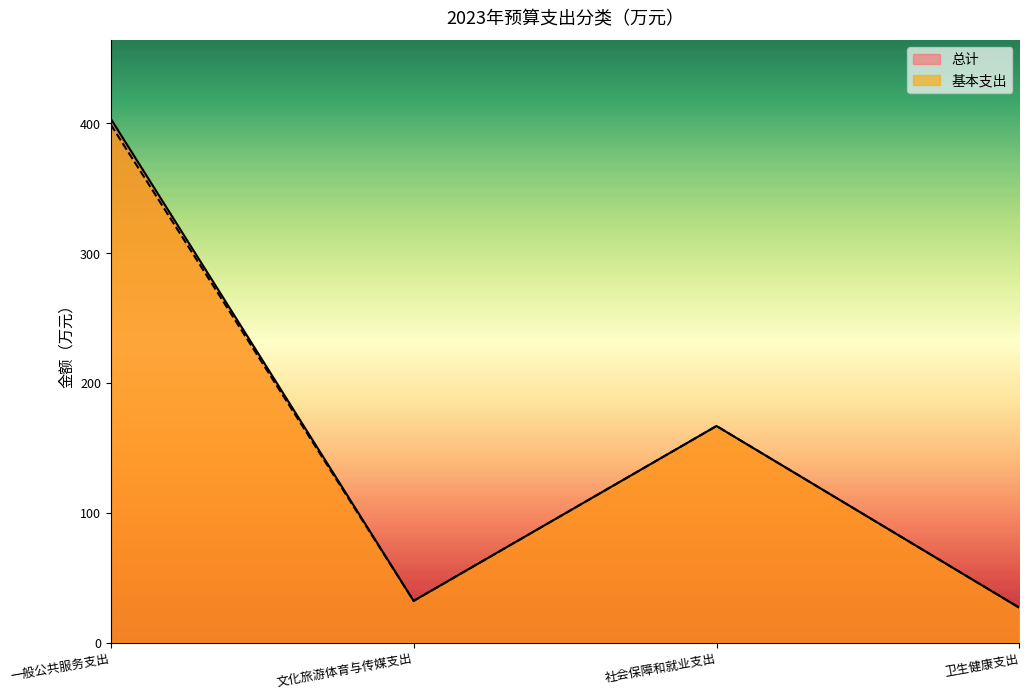

What is the average value of the 总计 series?

157.3